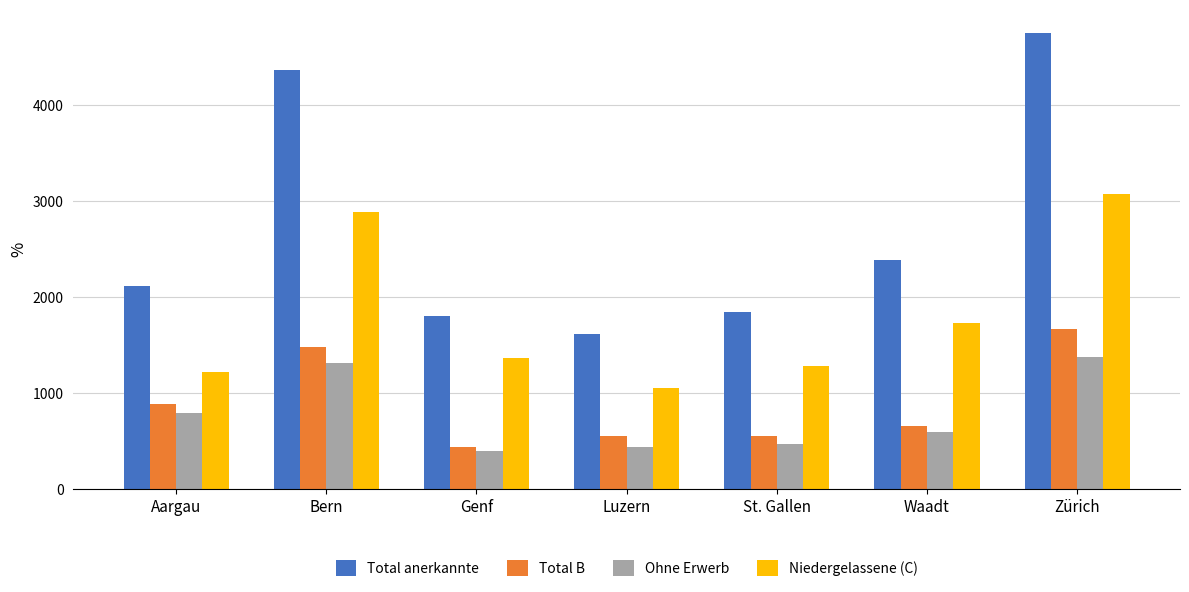

At which category is the sum across all series the highest?

Zürich